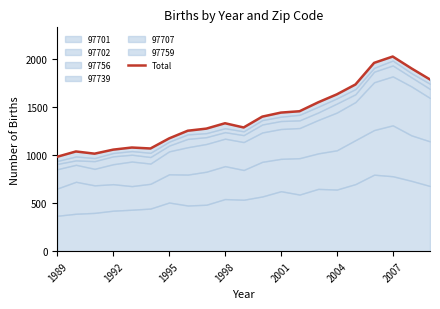

What is the greatest value displayed?

2028